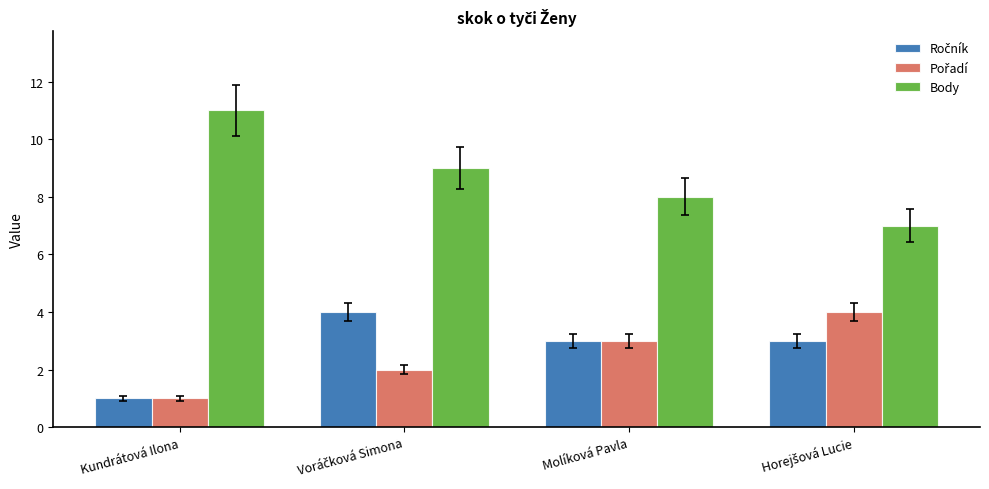

How many values in the Body series are below 9?

2